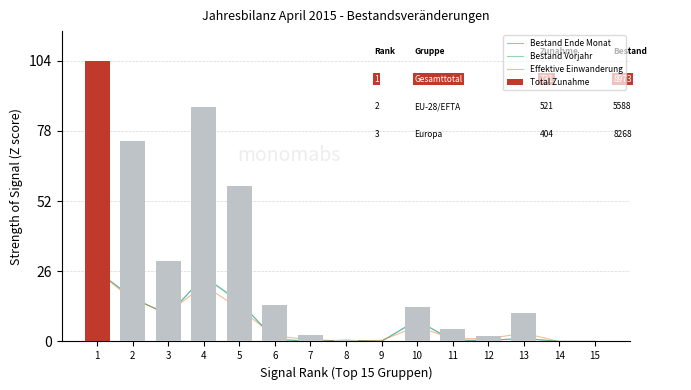

Between 14 and 2, which is larger?

2